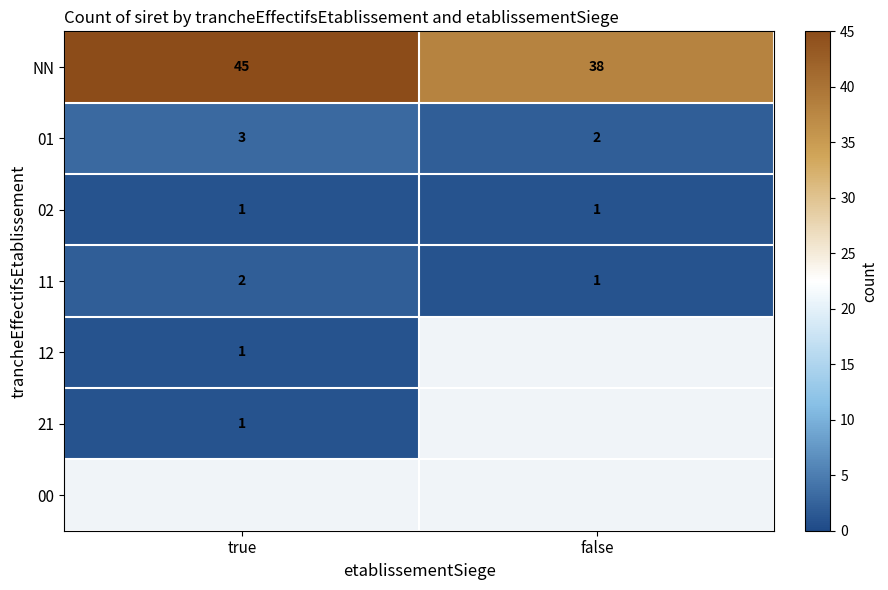

At which label does NN reach its minimum?

false